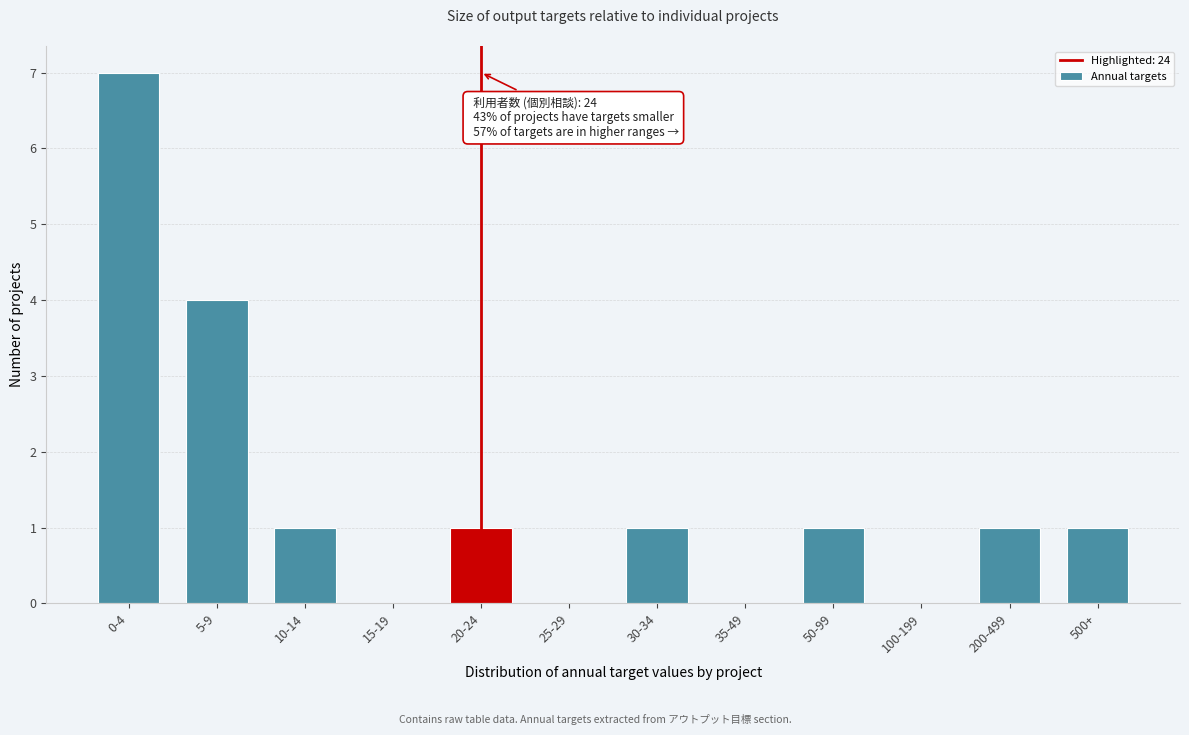

Reading left to right, transcribe all the data shown in this chart.

0-4=7	5-9=4	10-14=1	15-19=0	20-24=1	25-29=0	30-34=1	35-49=0	50-99=1	100-199=0	200-499=1	500+=1